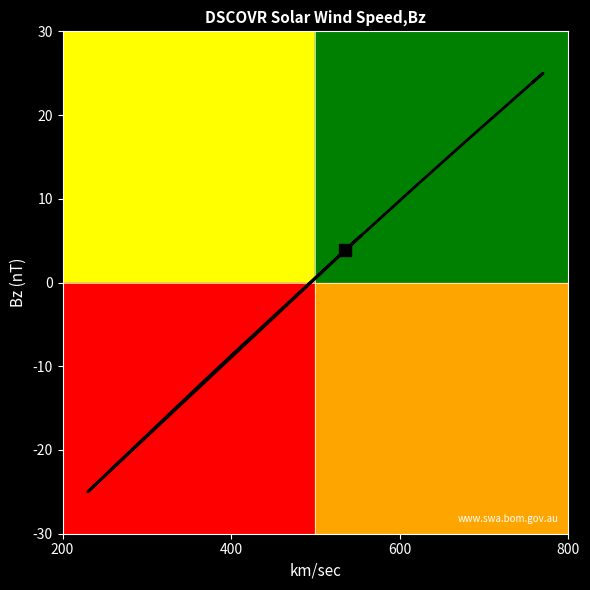

The value at 5 is 1.0. True or false?

False